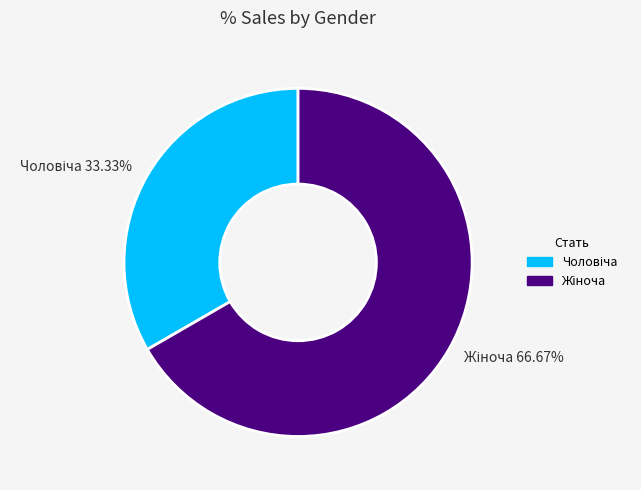

Is there any slice that represents more than half of the pie?

Yes